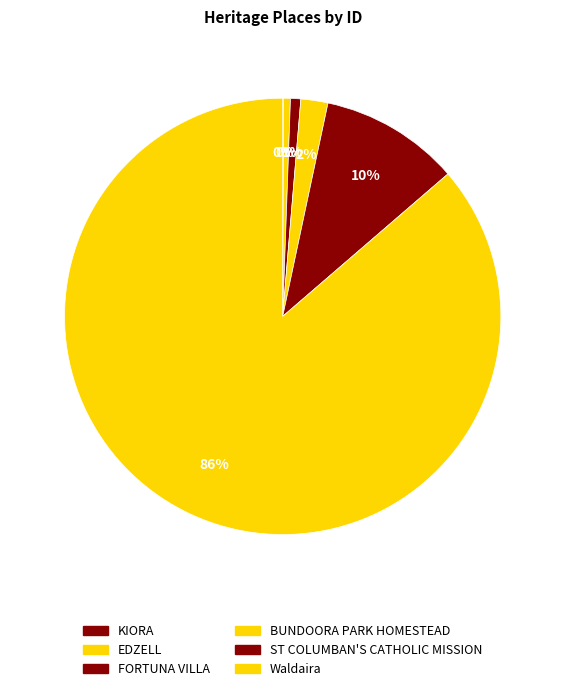

Rank the categories by value from highest to lowest.

Waldaira, ST COLUMBAN'S CATHOLIC MISSION, BUNDOORA PARK HOMESTEAD, FORTUNA VILLA, EDZELL, KIORA